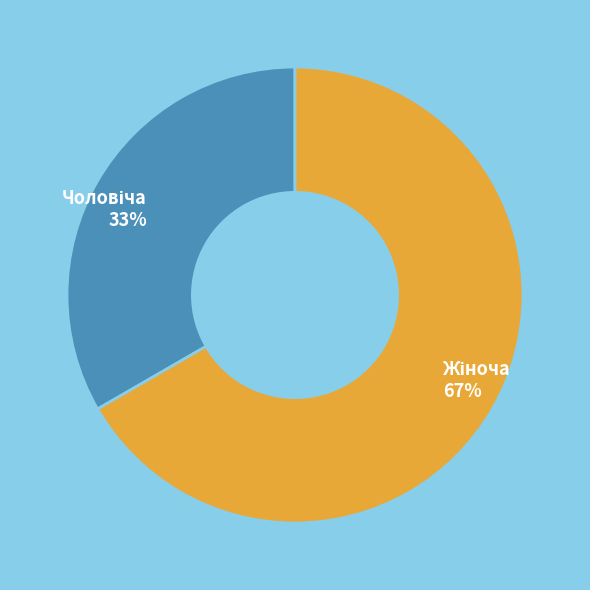

Is there any slice that represents more than half of the pie?

Yes